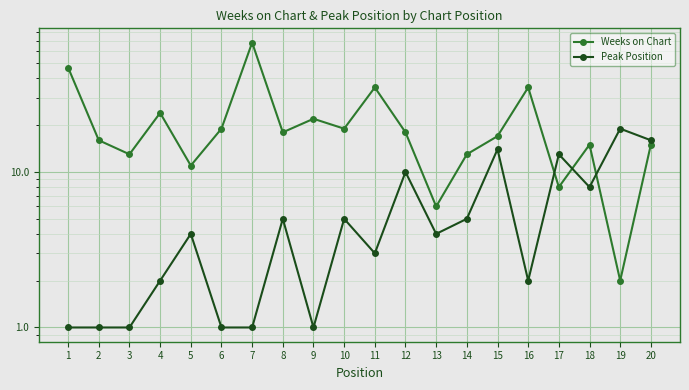

Where do Peak Position and Weeks on Chart first cross each other?

16 and 17